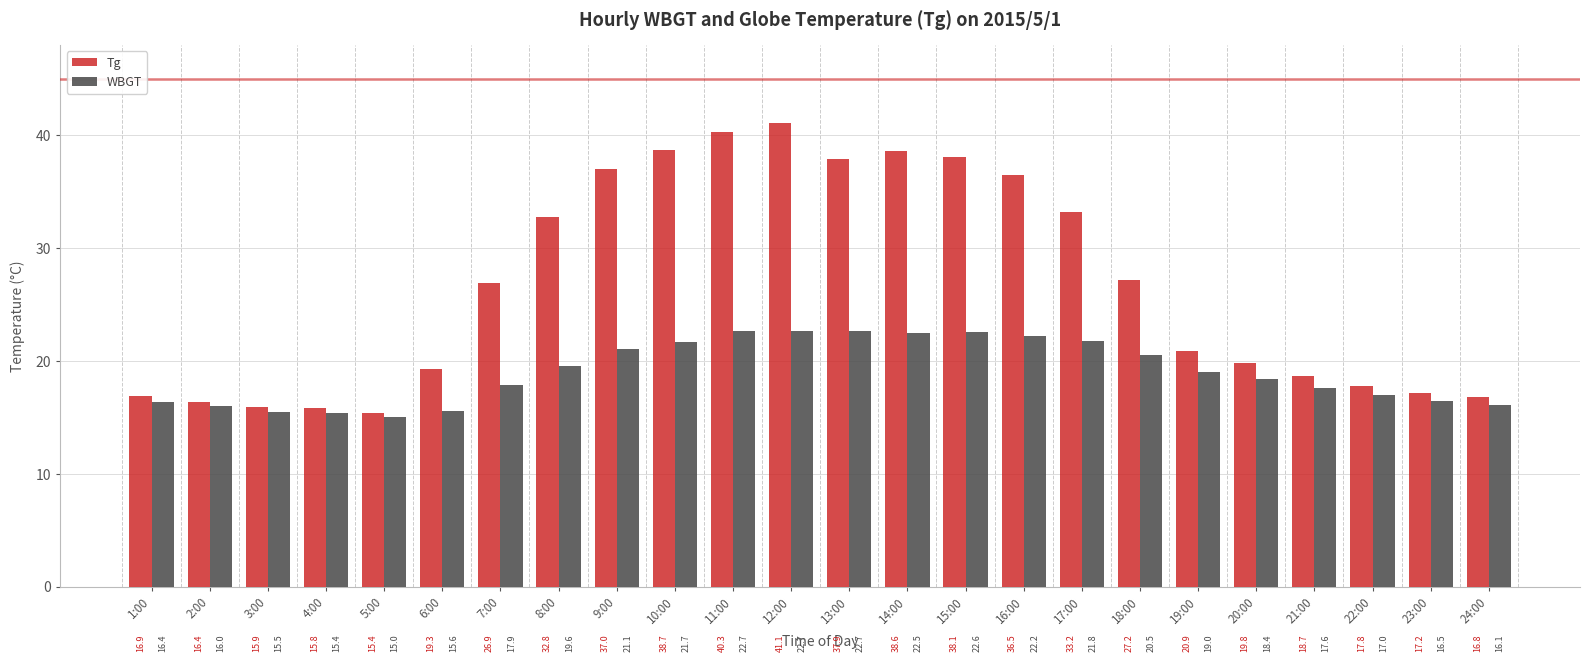

How many groups of bars are there?

24